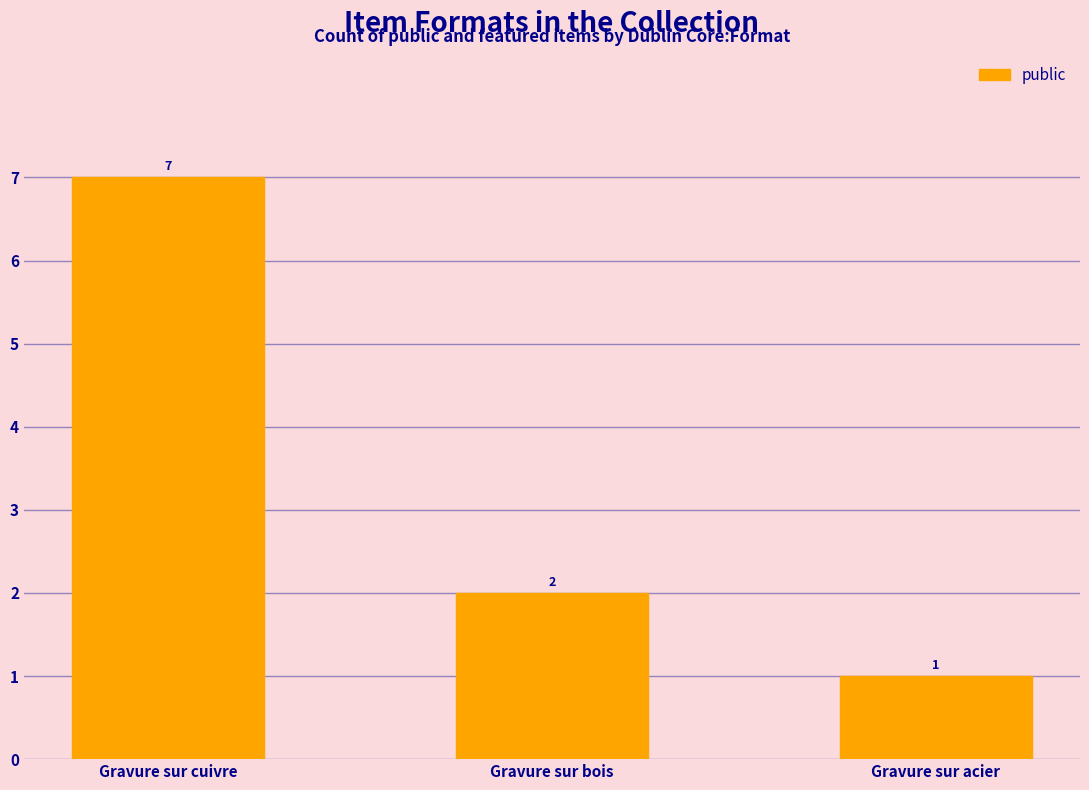

What is the change in value from Gravure sur cuivre to Gravure sur bois?

-5